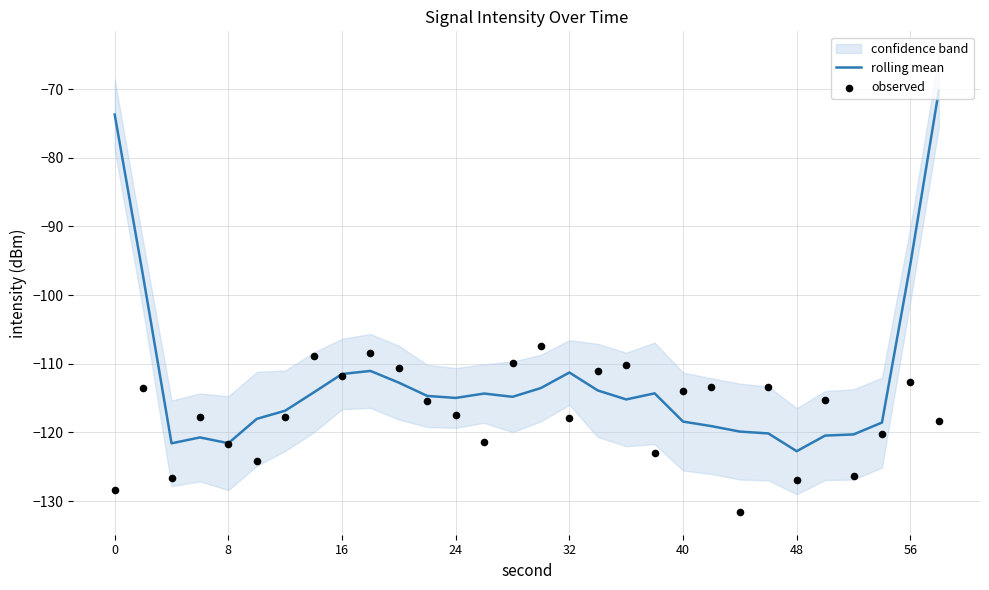

At how many categories does at least one series exceed -100?

4